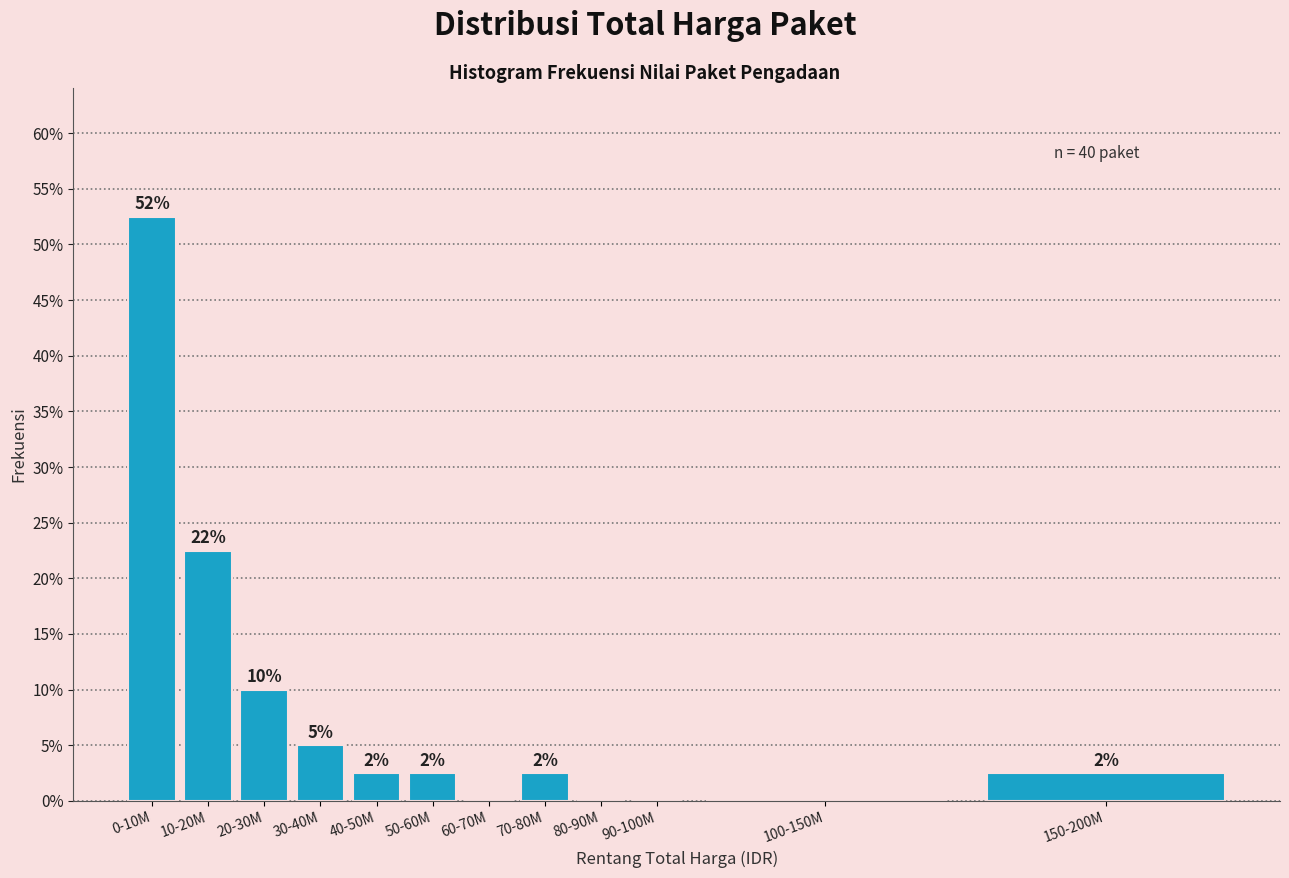

Are the bars horizontal?

No